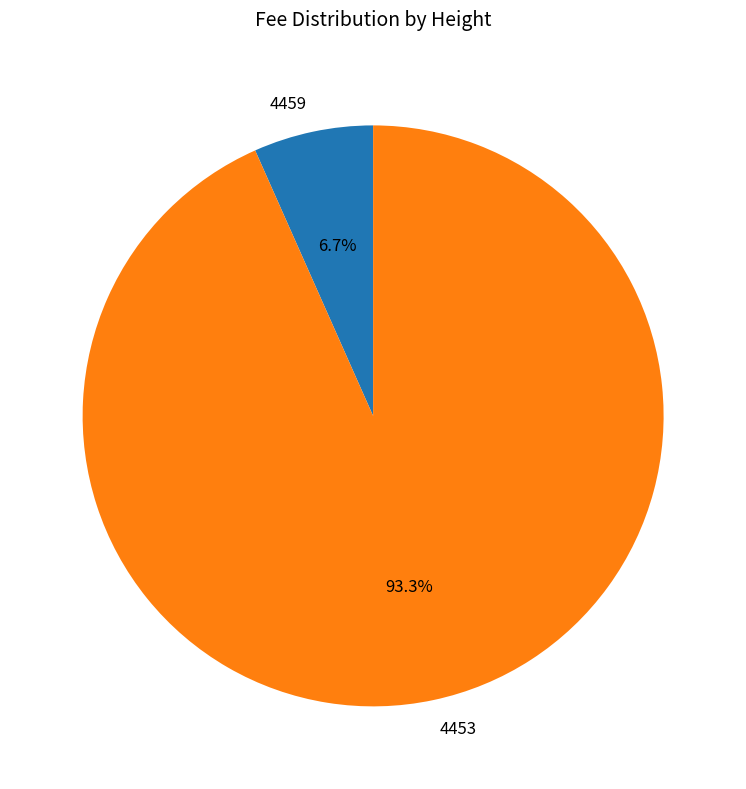

Does 4453 represent more than half of the total?

Yes